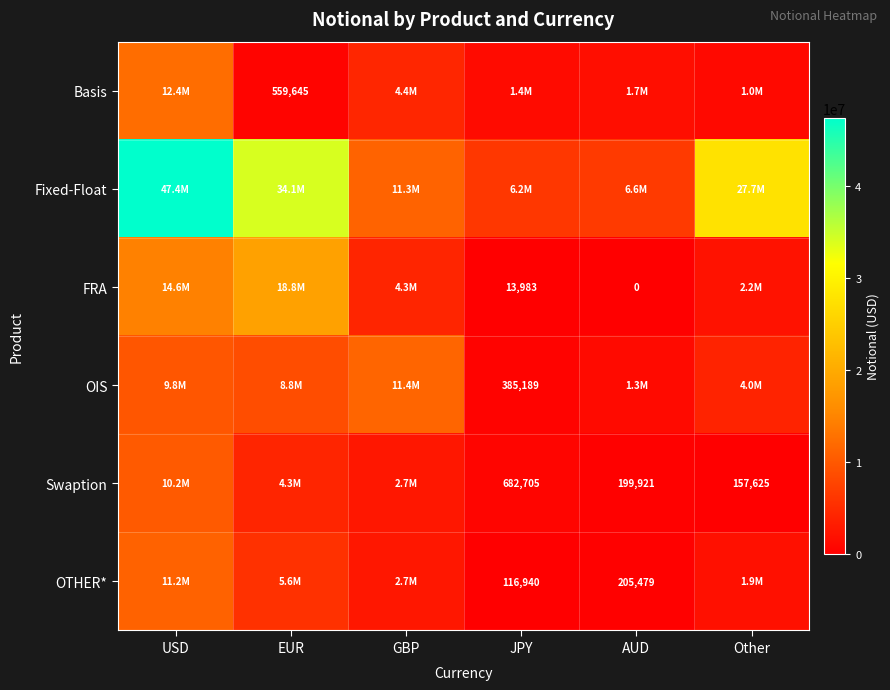

The OTHER* series shows 205479 at AUD. True or false?

True